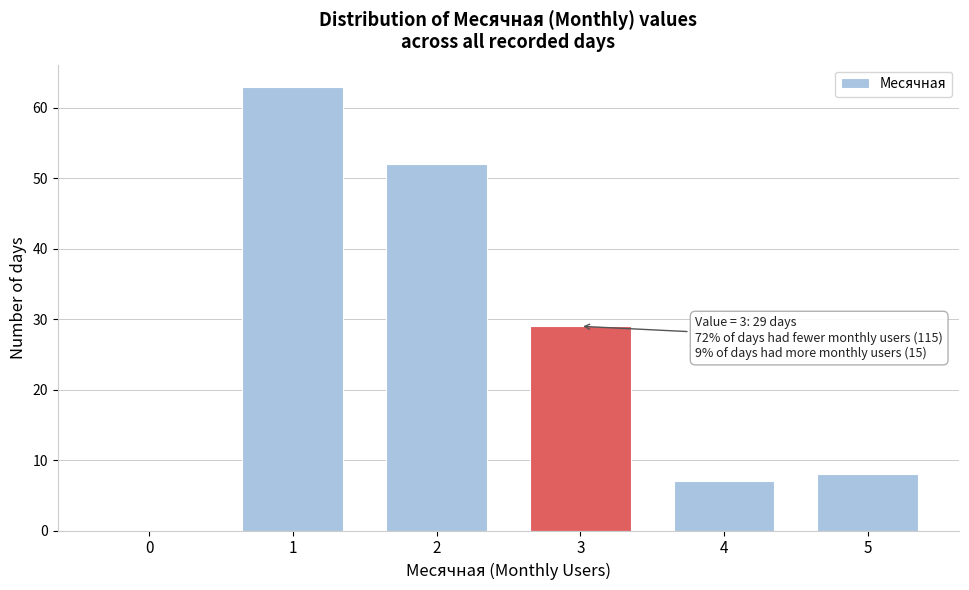

Reading left to right, what are all the values shown in this chart?

0=0	1=63	2=52	3=29	4=7	5=8